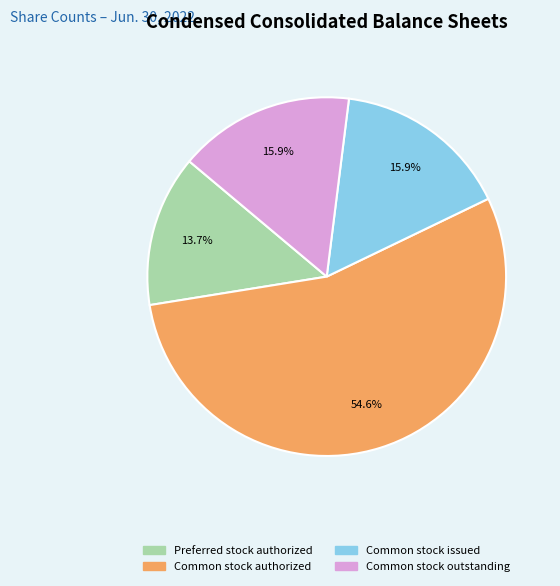

Is Common stock authorized the majority of the pie?

Yes